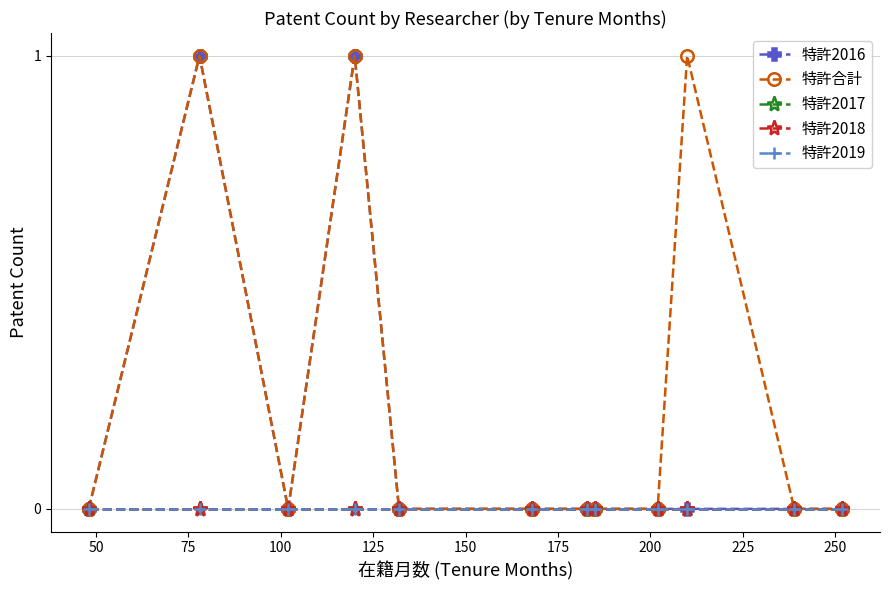

Is this an area chart (filled region under the line)?

No